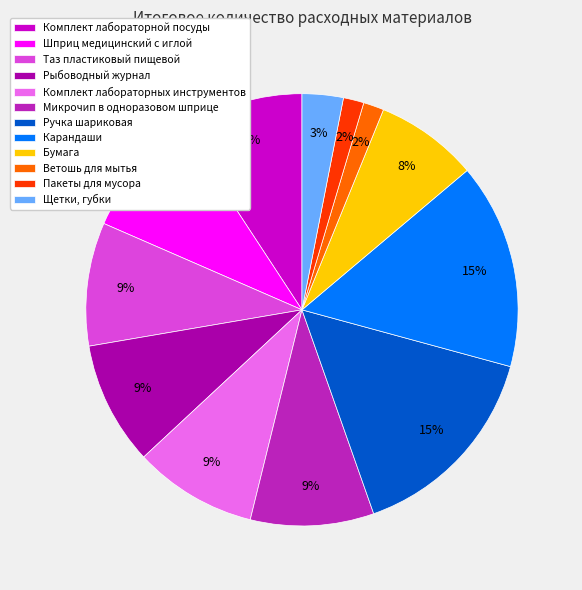

Which has a higher value, Ветошь для мытья or Щетки, губки?

Щетки, губки